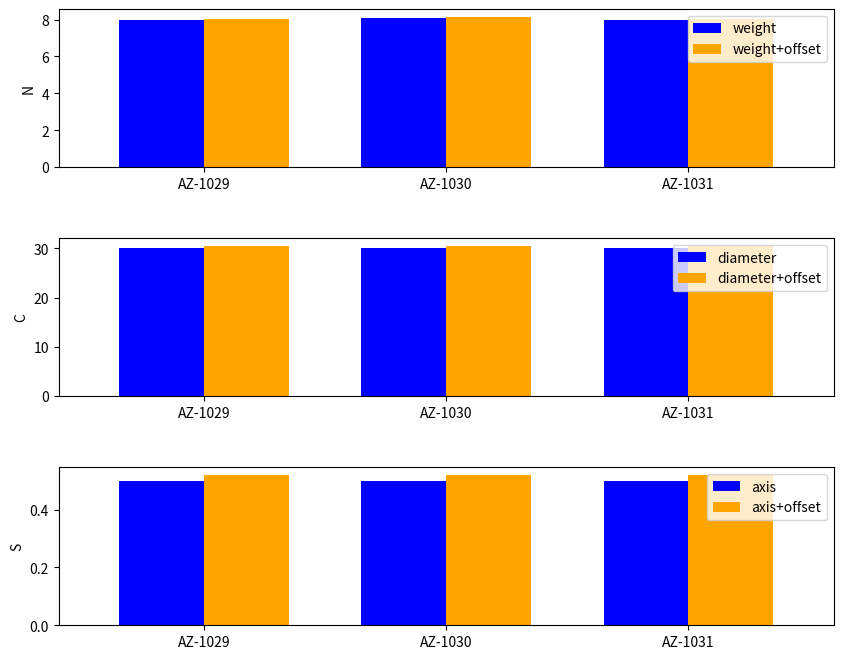

Rank the categories by weight+offset value from highest to lowest.

AZ-1030, AZ-1029, AZ-1031